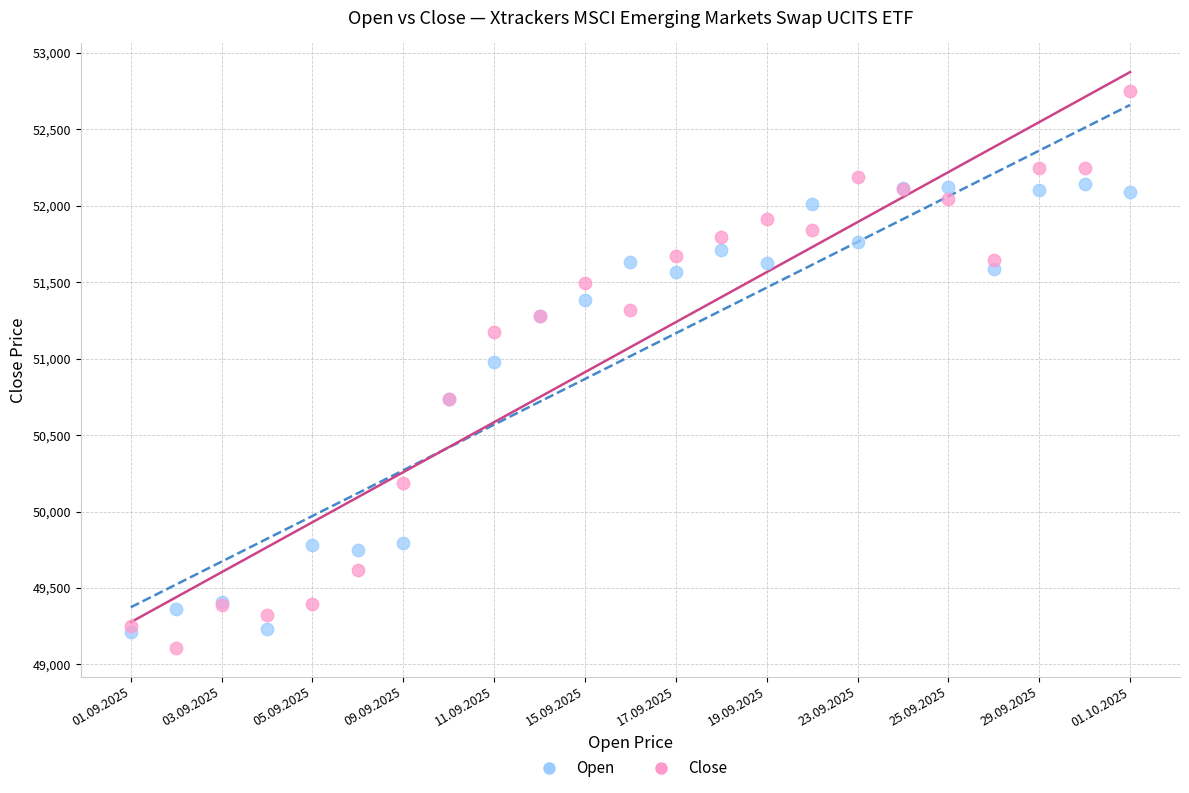

Which series reaches the minimum Y coordinate?

Close